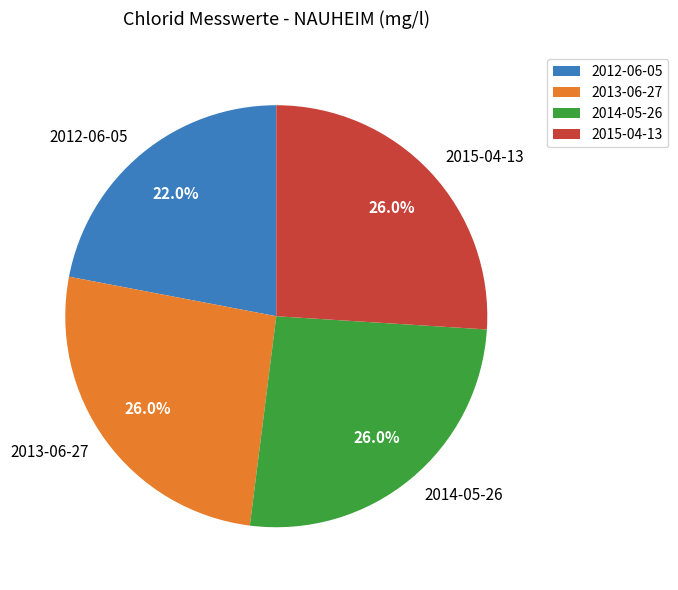

What portion of the pie excludes 2014-05-26?

74.0%